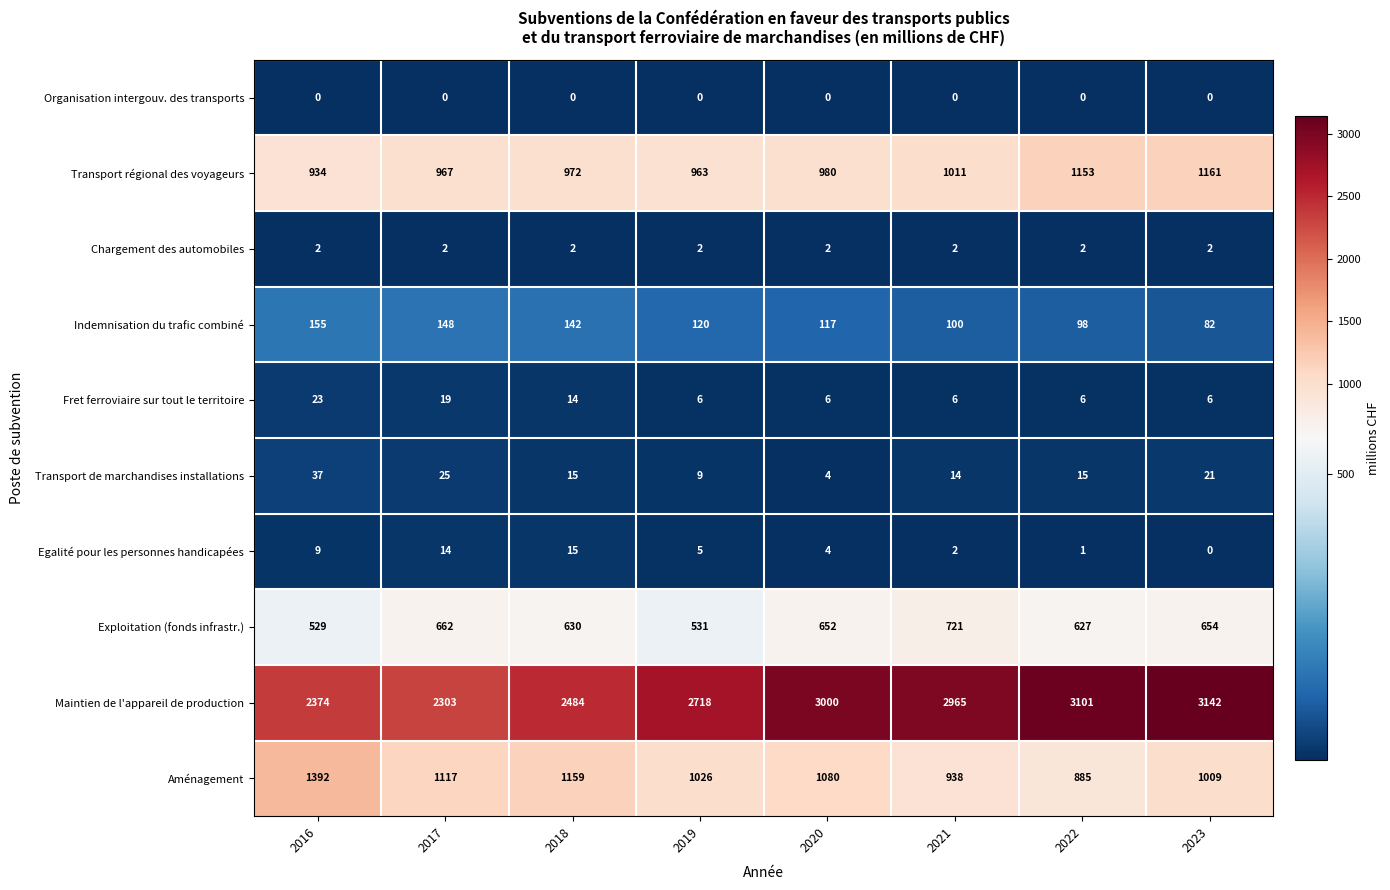

List the series in order of their peak value, lowest first.

Organisation intergouv. des transports, Chargement des automobiles, Egalité pour les personnes handicapées, Fret ferroviaire sur tout le territoire, Transport de marchandises installations, Indemnisation du trafic combiné, Exploitation (fonds infrastr.), Transport régional des voyageurs, Aménagement, Maintien de l'appareil de production